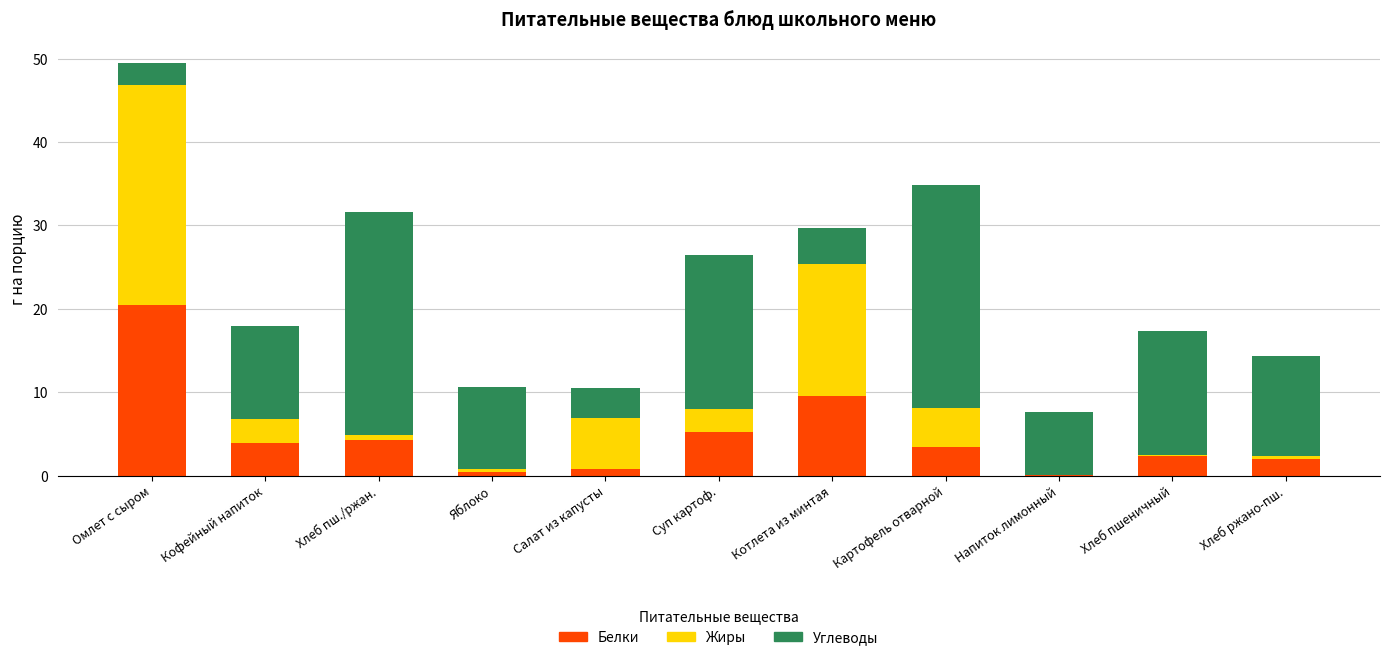

What is the total value across all series at Суп картоф.?

26.5